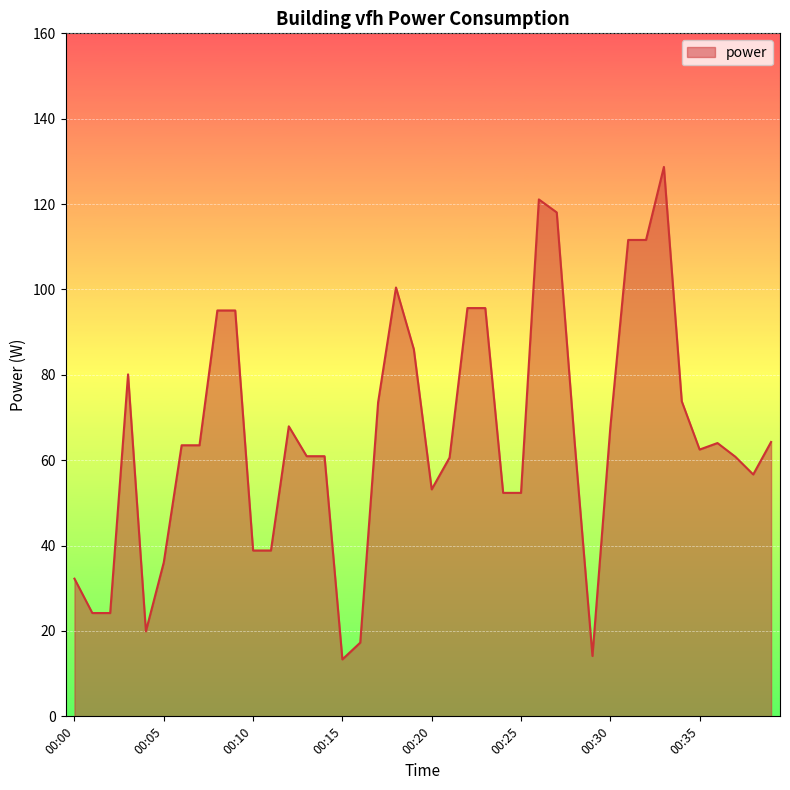

What is the minimum value shown in the chart?

13.3